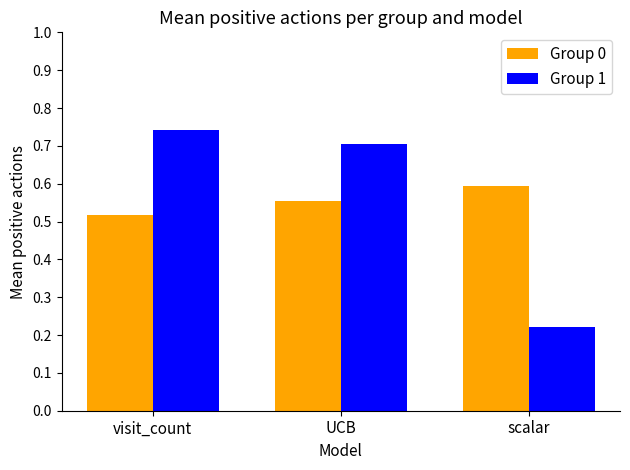

The Group 1 series shows 0.7 at visit_count. True or false?

True